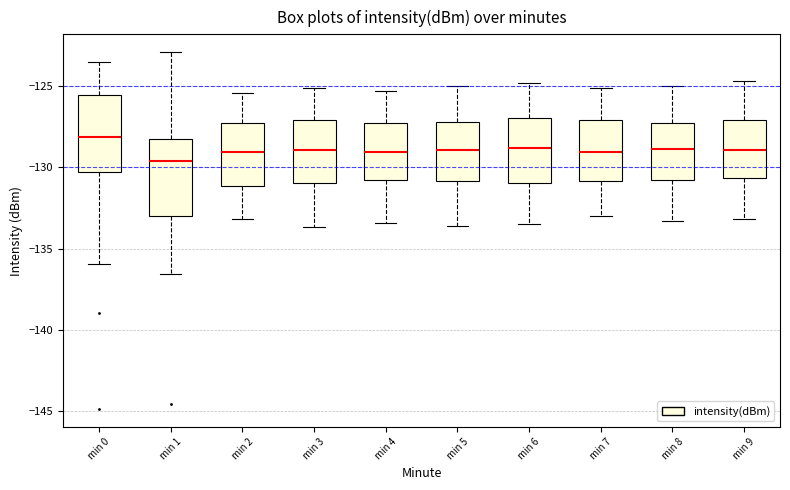

Reading left to right, read every box against the y-axis: the position of its median line, the range the box covers, and the ends of its whiskers. The values are not printed on the chart, so give them approximately, as read against the axis.

min 0: median -128.0, box -130.5 to -125.5, whiskers -136.0 to -123.5
min 1: median -129.5, box -133.0 to -128.5, whiskers -136.5 to -123.0
min 2: median -129.0, box -131.0 to -127.5, whiskers -133.0 to -125.5
min 3: median -129.0, box -131.0 to -127.0, whiskers -133.5 to -125.0
min 4: median -129.0, box -131.0 to -127.0, whiskers -133.5 to -125.5
min 5: median -129.0, box -131.0 to -127.0, whiskers -133.5 to -125.0
min 6: median -129.0, box -131.0 to -127.0, whiskers -133.5 to -125.0
min 7: median -129.0, box -131.0 to -127.0, whiskers -133.0 to -125.0
min 8: median -129.0, box -131.0 to -127.5, whiskers -133.5 to -125.0
min 9: median -129.0, box -130.5 to -127.0, whiskers -133.0 to -124.5